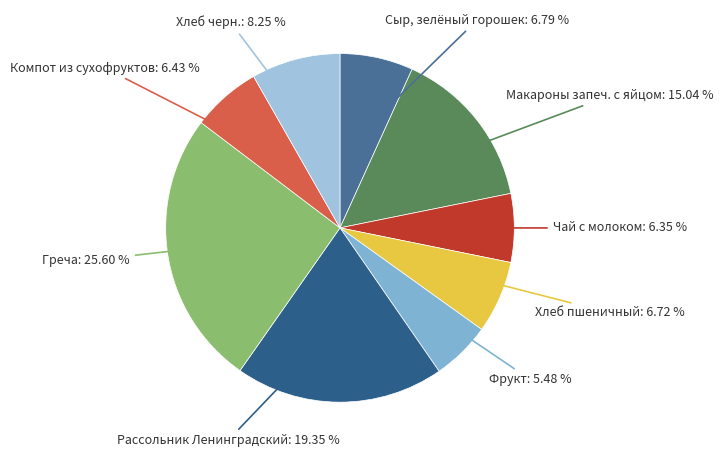

How much of the chart is everything except Рассольник Ленинградский?

80.7%